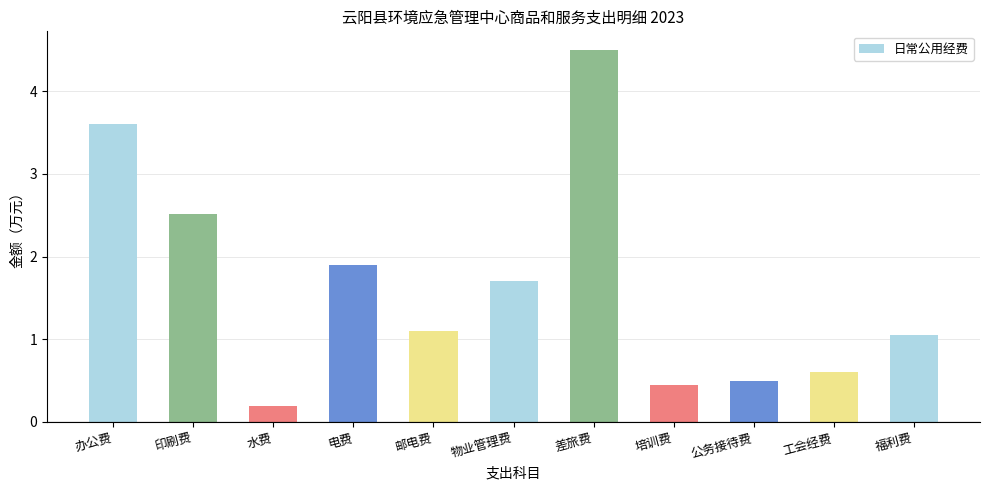

Rank the categories by value from lowest to highest.

水费, 培训费, 公务接待费, 工会经费, 福利费, 邮电费, 物业管理费, 电费, 印刷费, 办公费, 差旅费